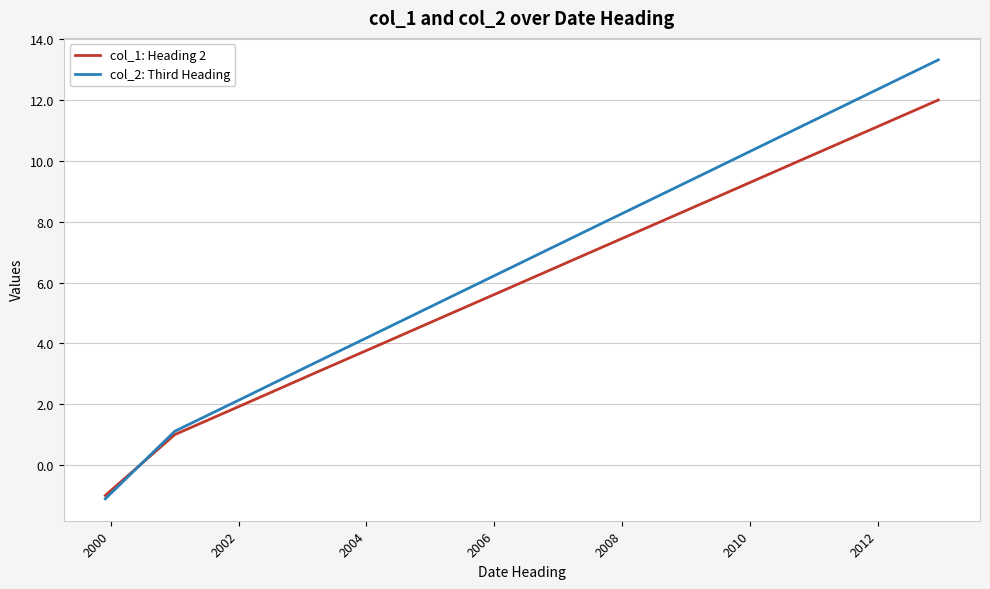

How many times do col_2: Third Heading and col_1: Heading 2 cross each other?

1